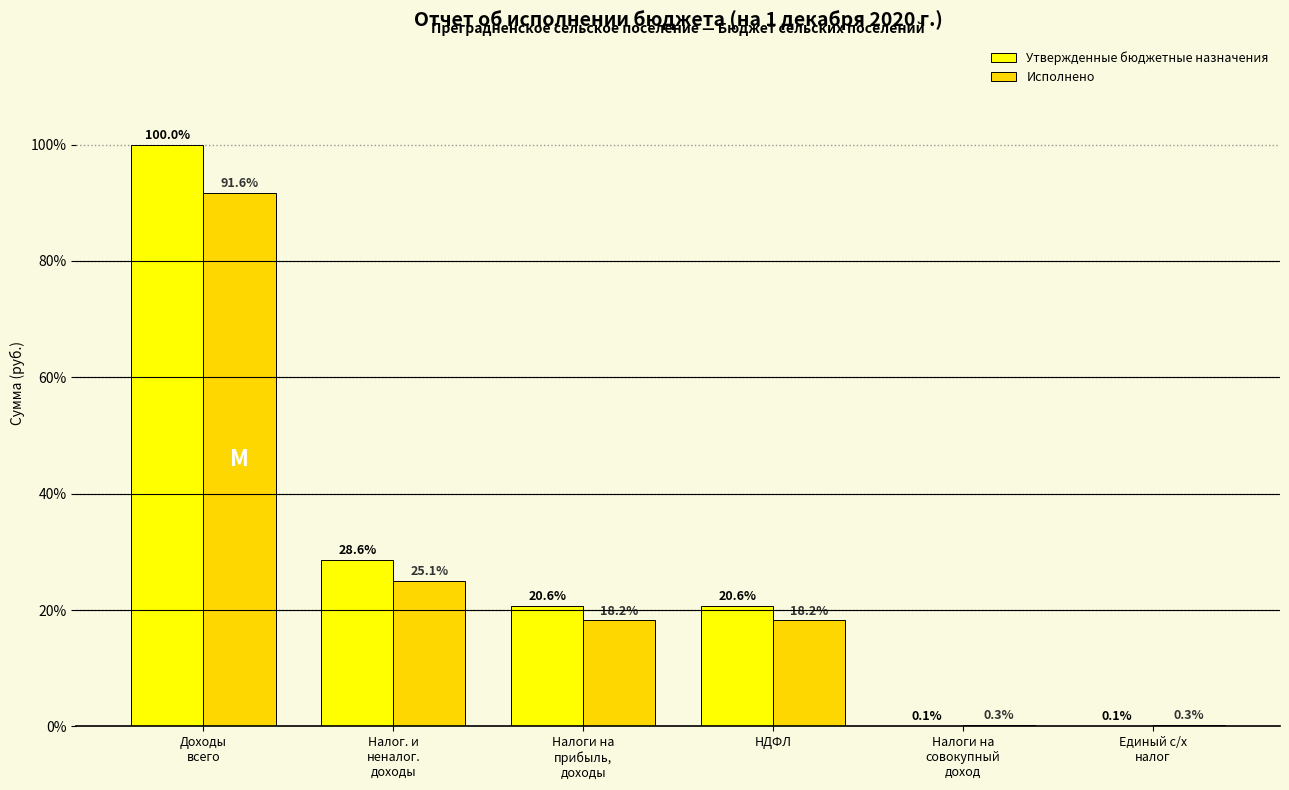

Does the chart contain stacked bars?

No